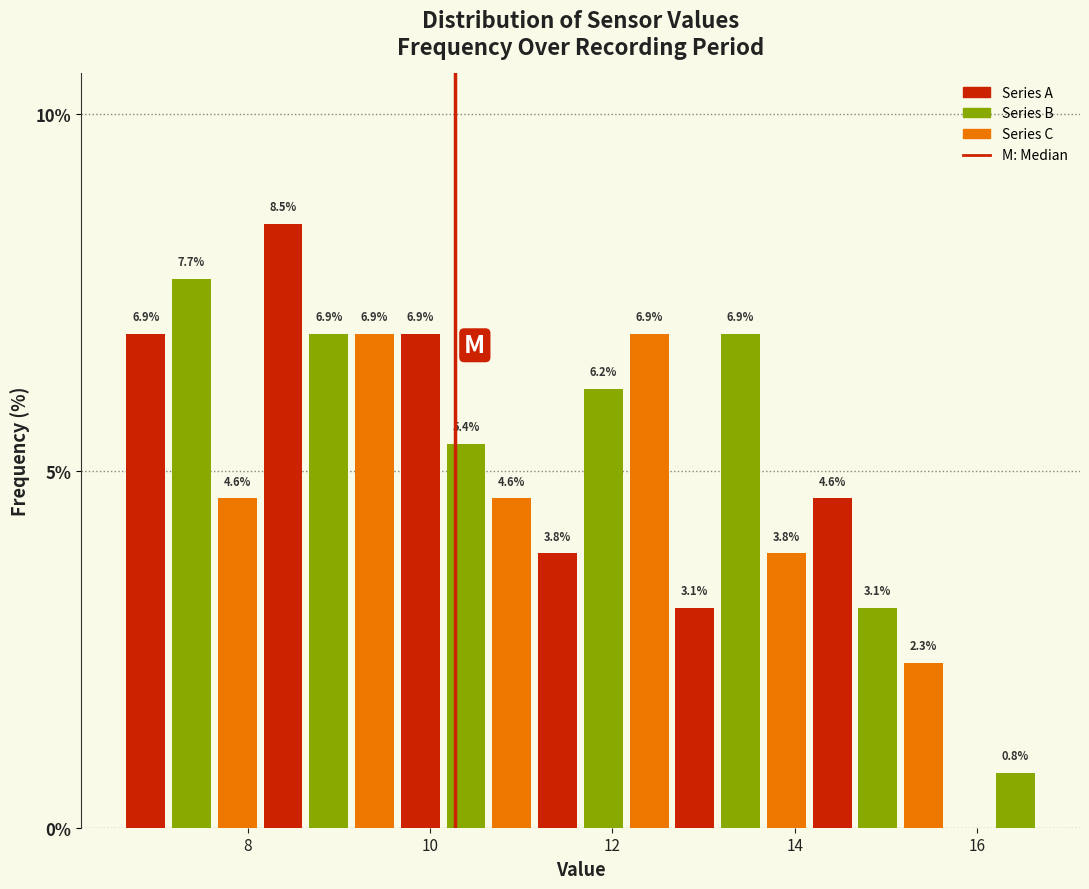

Around what value on the x-axis is the tallest bar? Give the approximate position of its centre, as read against the axis.

8.4